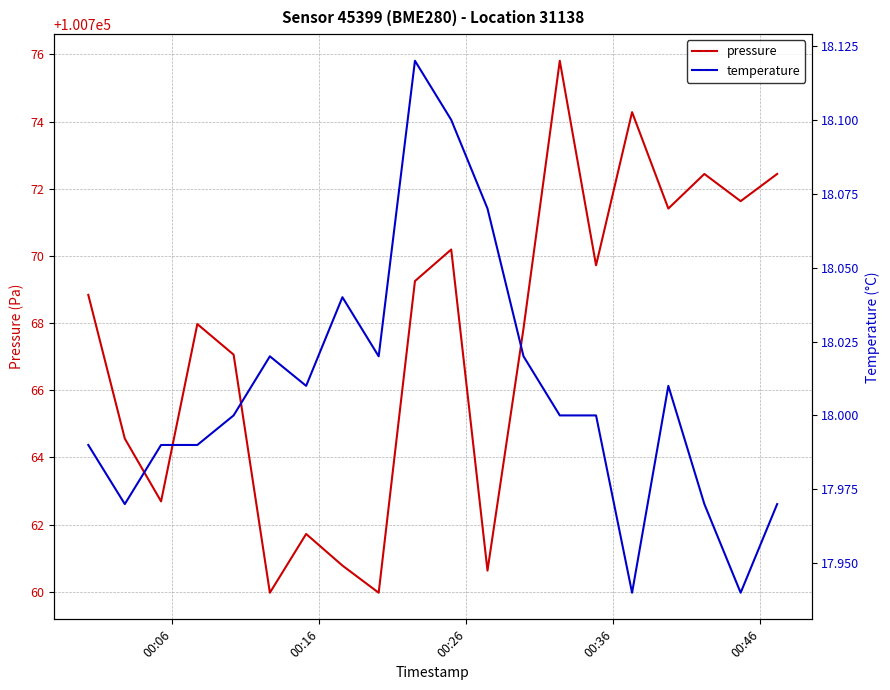

What is the highest value of the pressure series?

100775.8